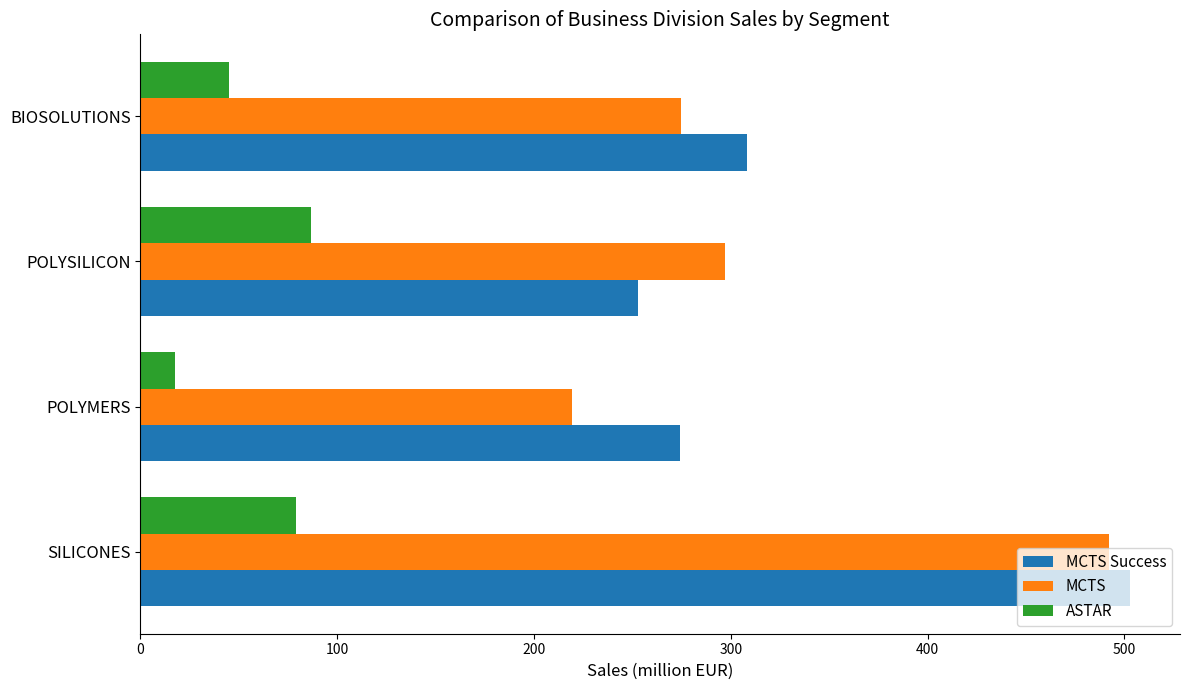

Is it true that MCTS Success equals 822.2 at SILICONES?

False